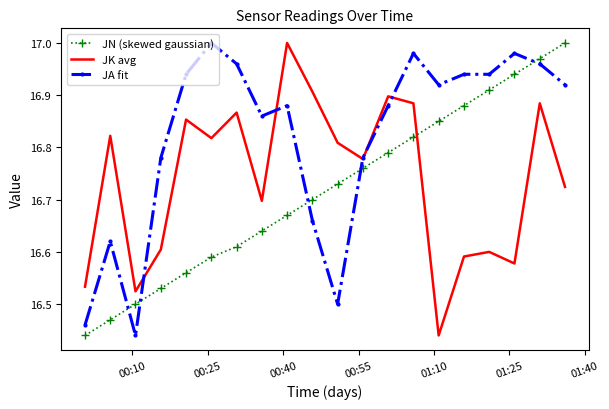

True or false: JA fit and JN (skewed gaussian) intersect in this chart.

True